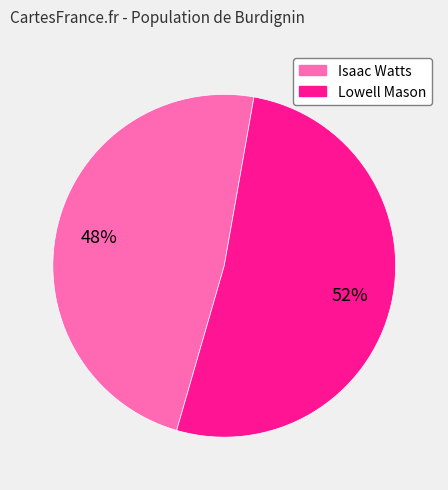

Count the number of slices in the pie.

2